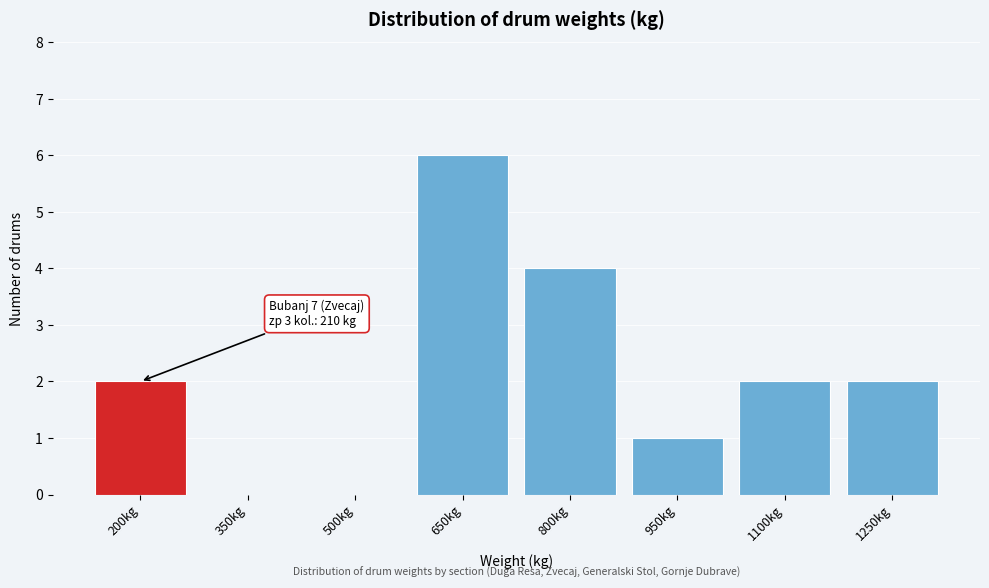

Reading left to right, transcribe all the data shown in this chart.

200kg=2	350kg=0	500kg=0	650kg=6	800kg=4	950kg=1	1100kg=2	1250kg=2